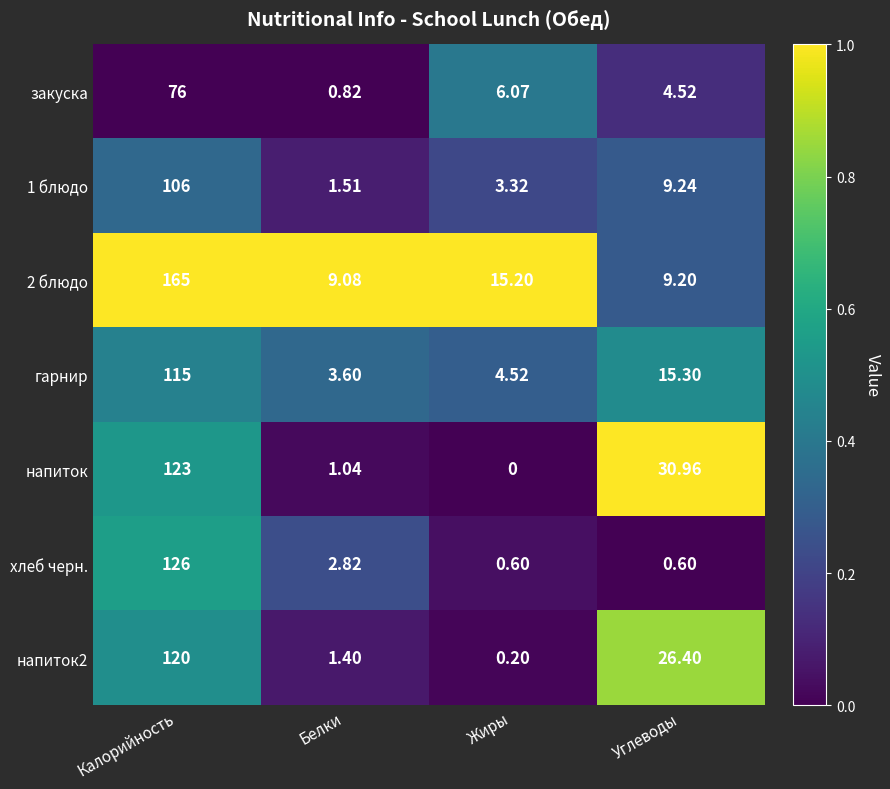

At which label does 2 блюдо reach its peak?

Калорийность